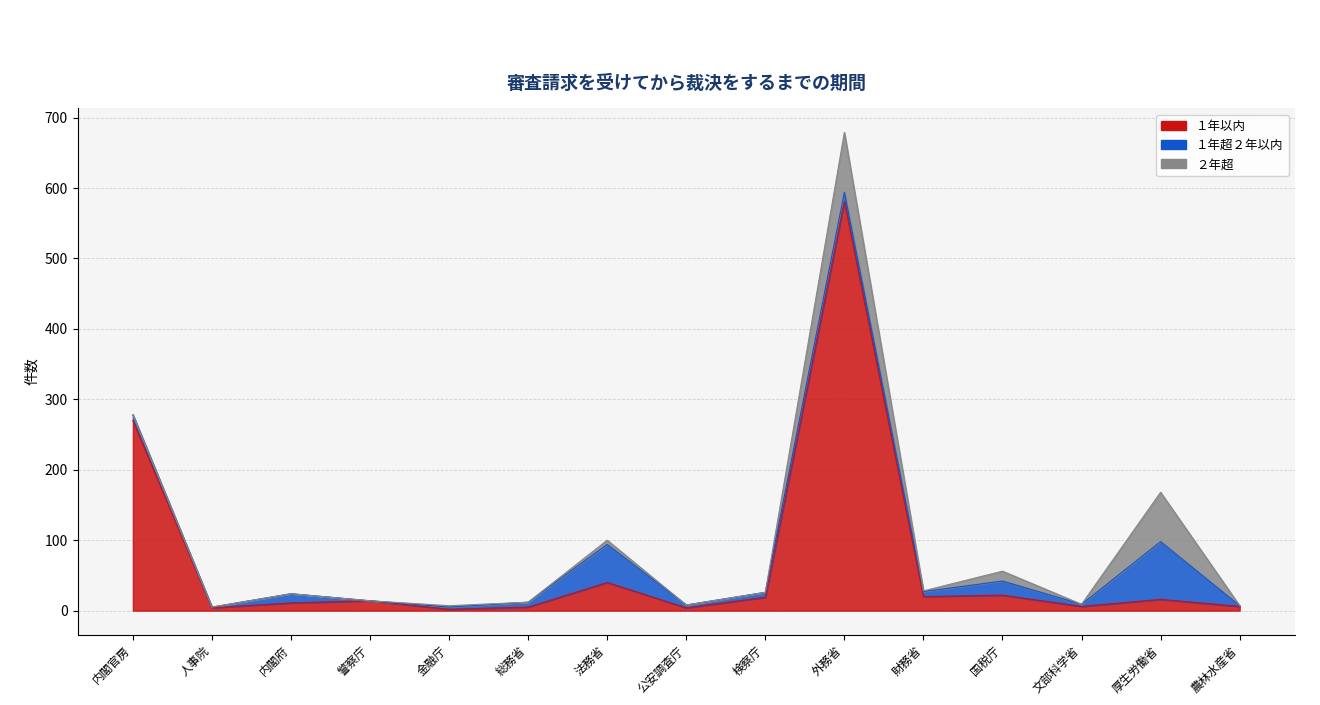

True or false: １年超２年以内 has more than 2 interior local peaks.

True